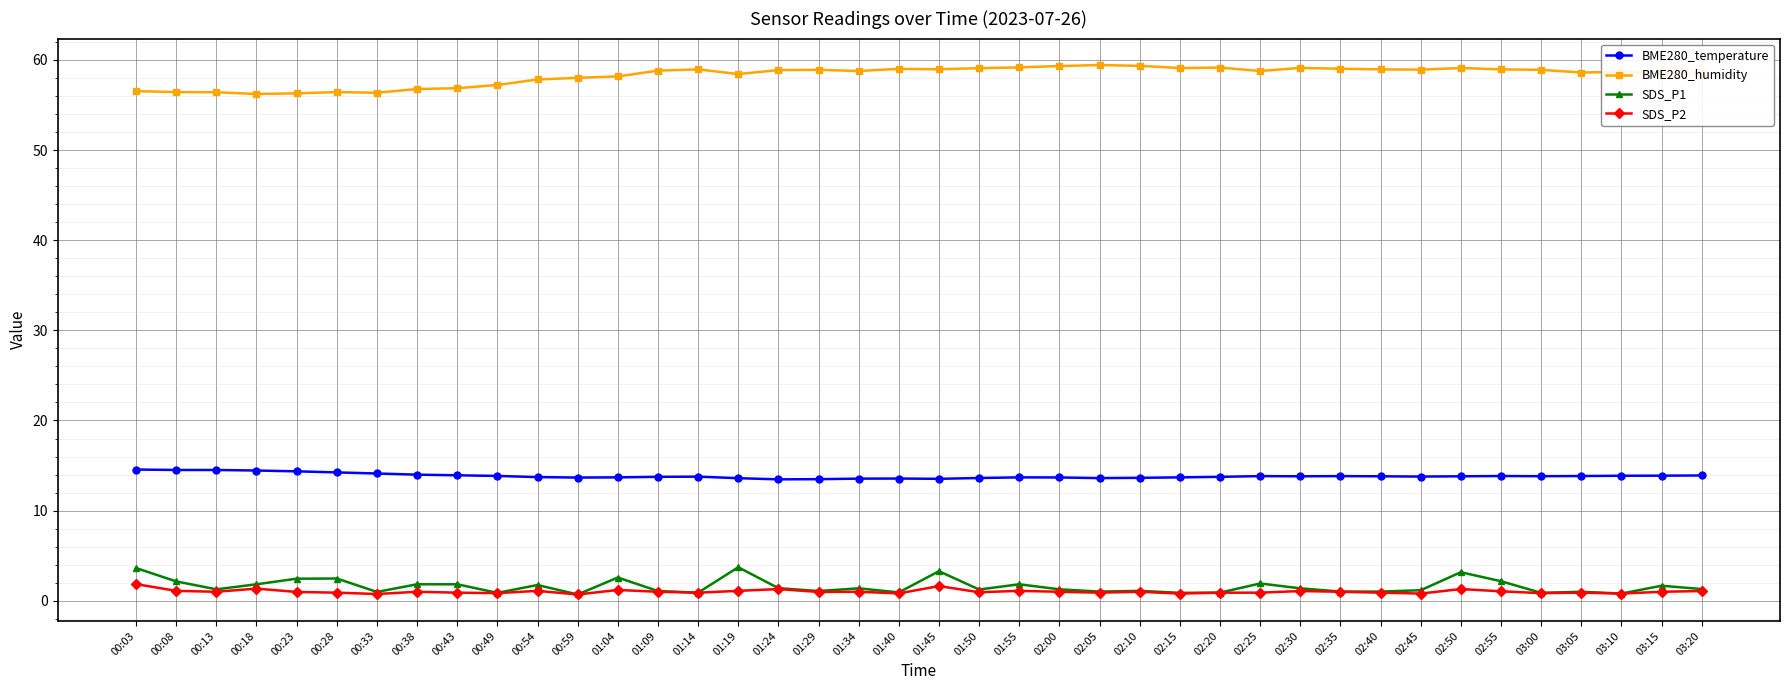

True or false: BME280_temperature and BME280_humidity cross at least once.

False